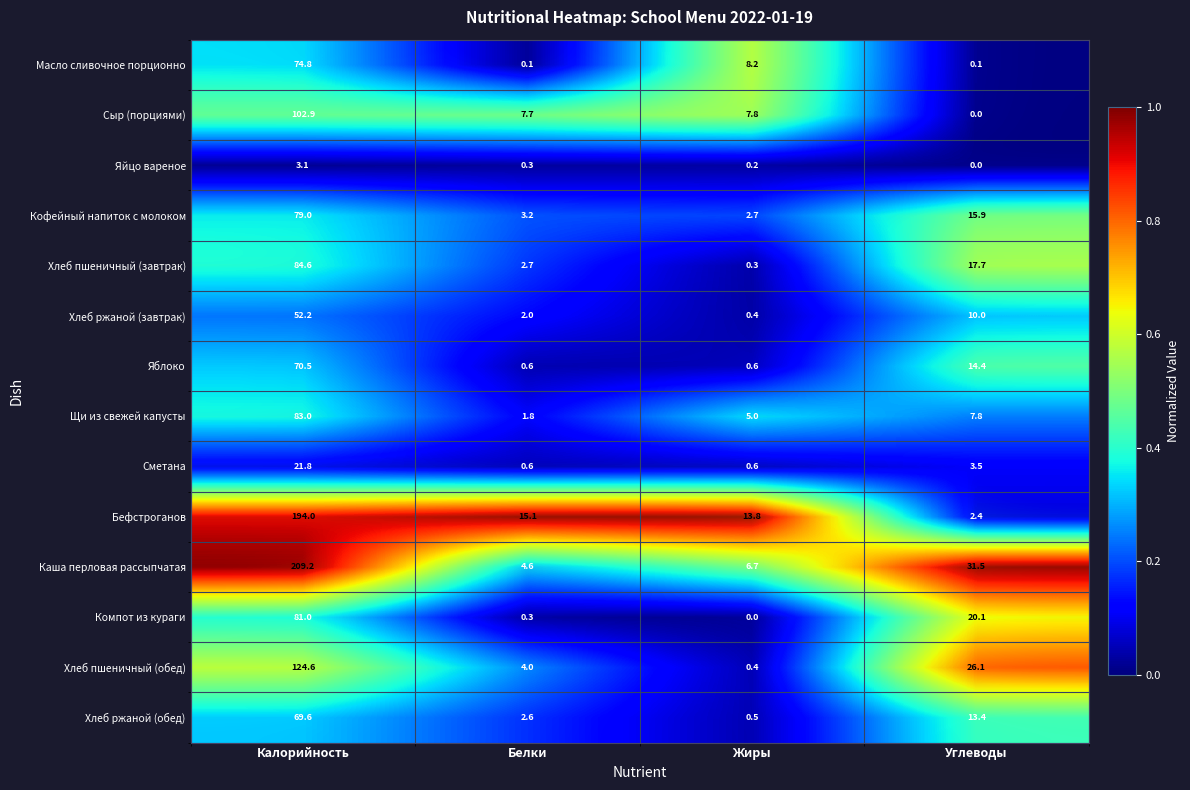

Which has a higher value, Белки or Калорийность?

Калорийность